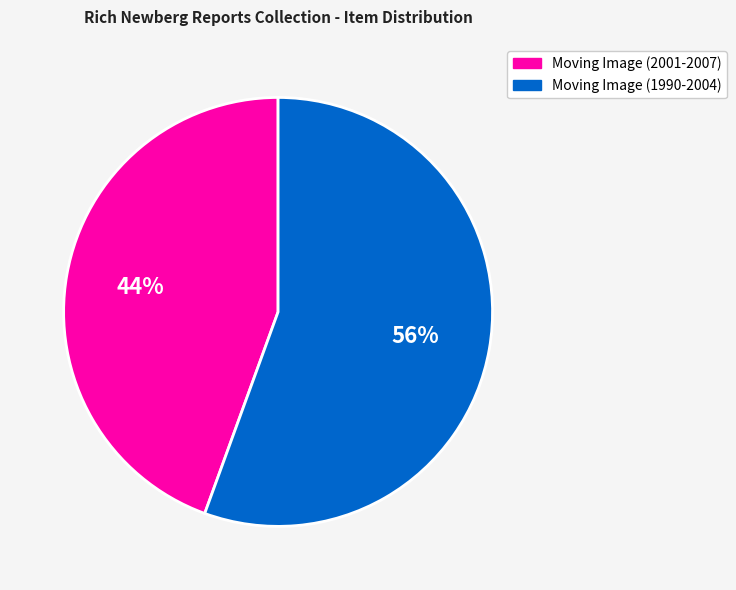

Count the number of slices in the pie.

2